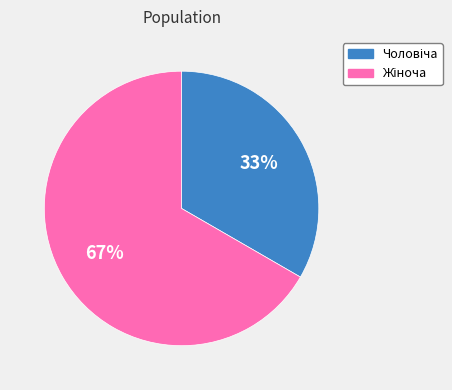

Is there any slice that represents more than half of the pie?

Yes